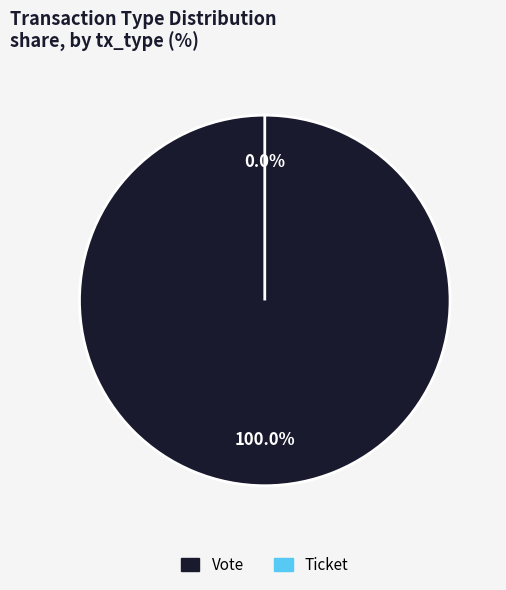

Do Ticket and Vote together represent more than half of the pie?

Yes